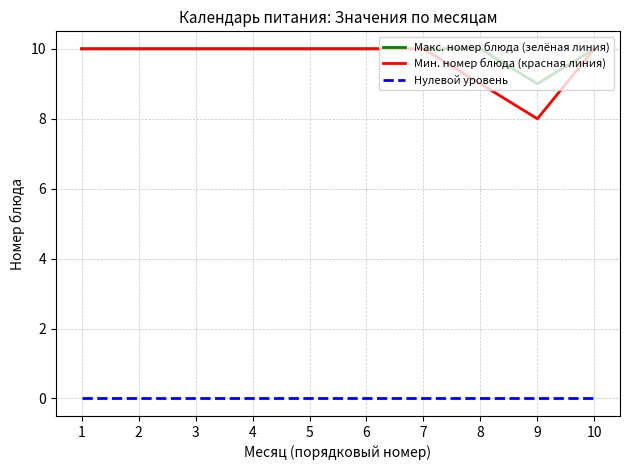

Reading right to left, list all the values displayed in this chart.

Макс. номер блюда (зелёная линия): 10	9	10	10	10	10	10	10	10	10
Мин. номер блюда (красная линия): 10	8	9	10	10	10	10	10	10	10
Нулевой уровень: 0	0	0	0	0	0	0	0	0	0